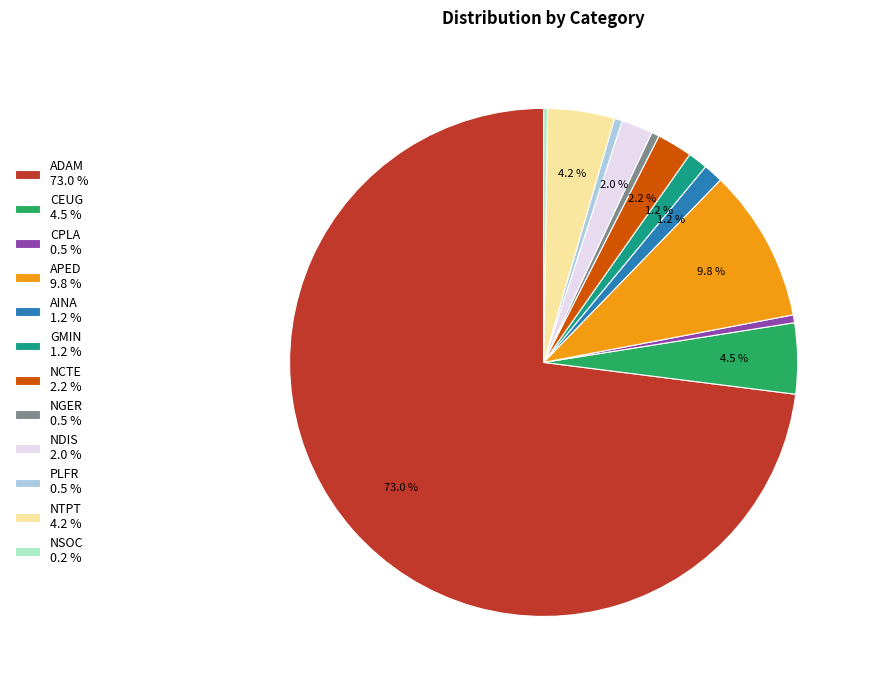

Which slice represents more than half of the pie?

ADAM